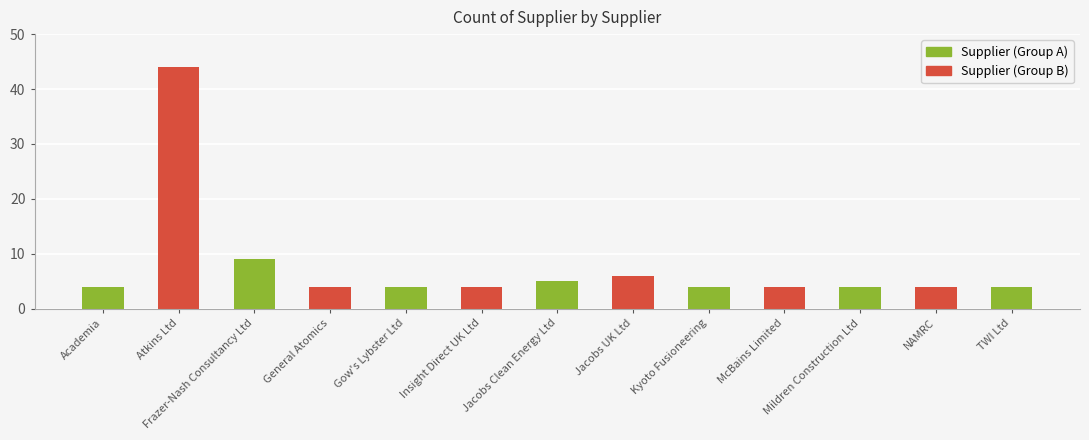

What is the ratio of the value at Atkins Ltd to the value at Kyoto Fusioneering?

11.0